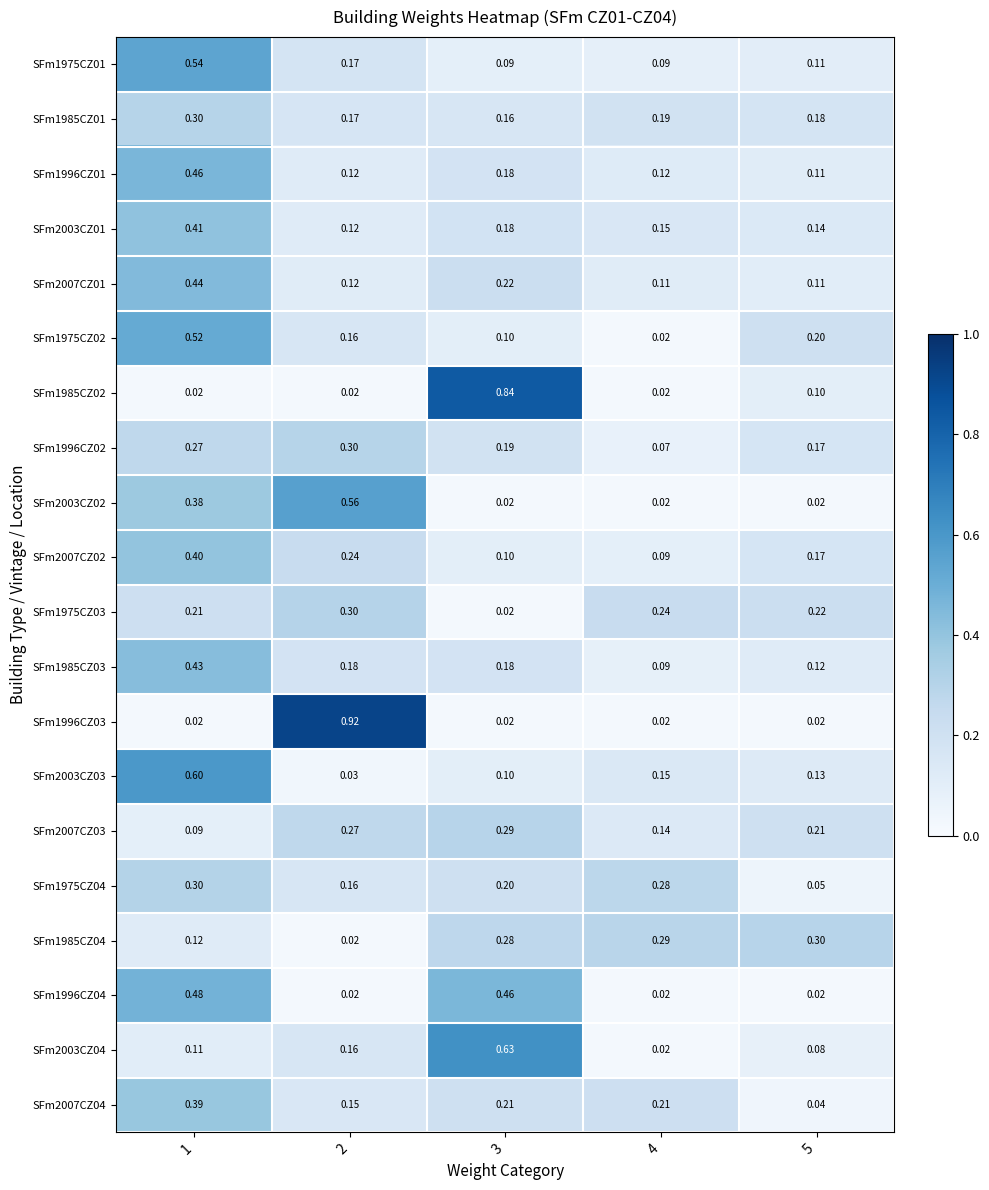

Is the value of SFm1985CZ02 at 2 greater than the value of SFm1996CZ02 at 4?

No